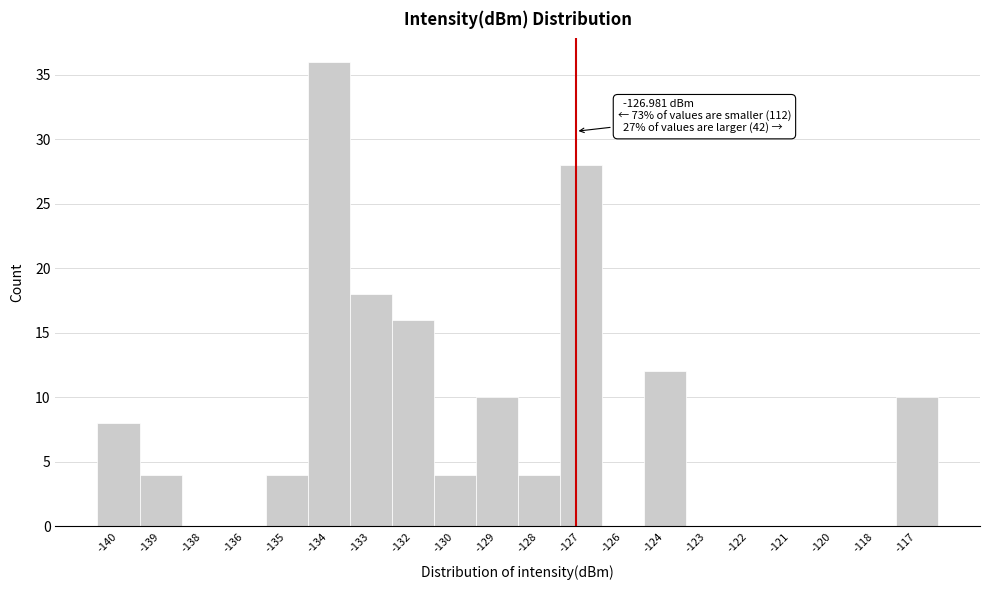

Reading left to right, what are all the values shown in this chart?

-140=8	-139=4	-138=0	-136=0	-135=4	-134=36	-133=18	-132=16	-130=4	-129=10	-128=4	-127=28	-126=0	-124=12	-123=0	-122=0	-121=0	-120=0	-118=0	-117=10